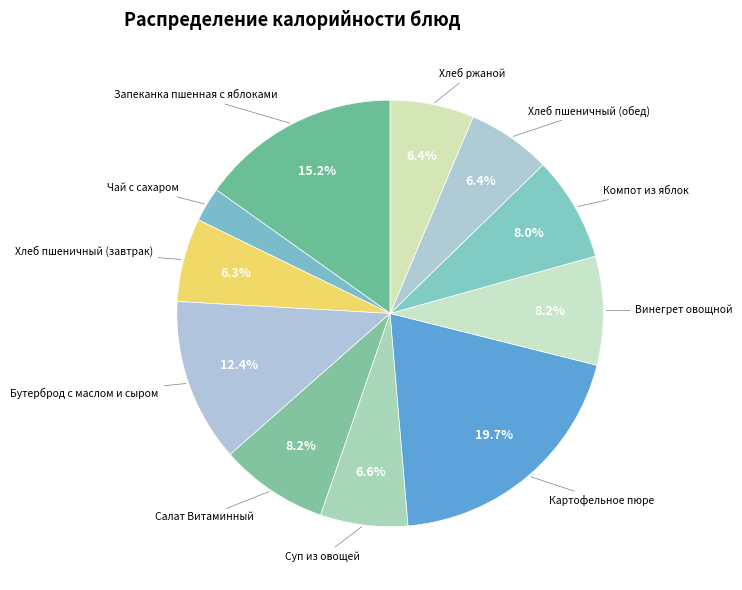

To the nearest percent, what is the average slice percentage?

9%